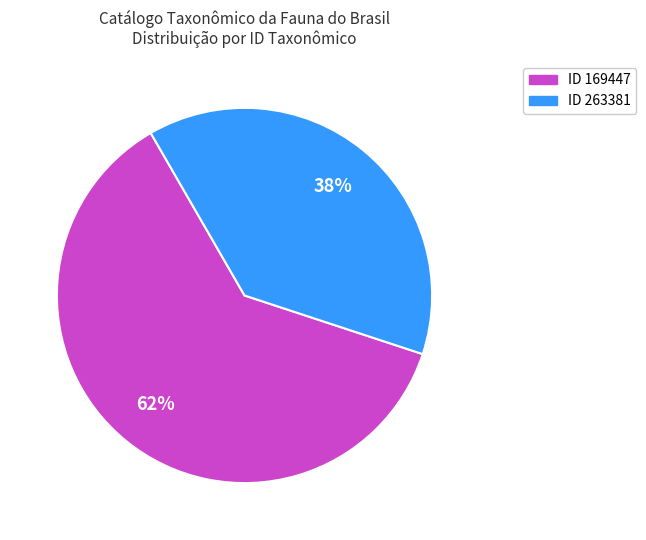

Count the number of slices in the pie.

2